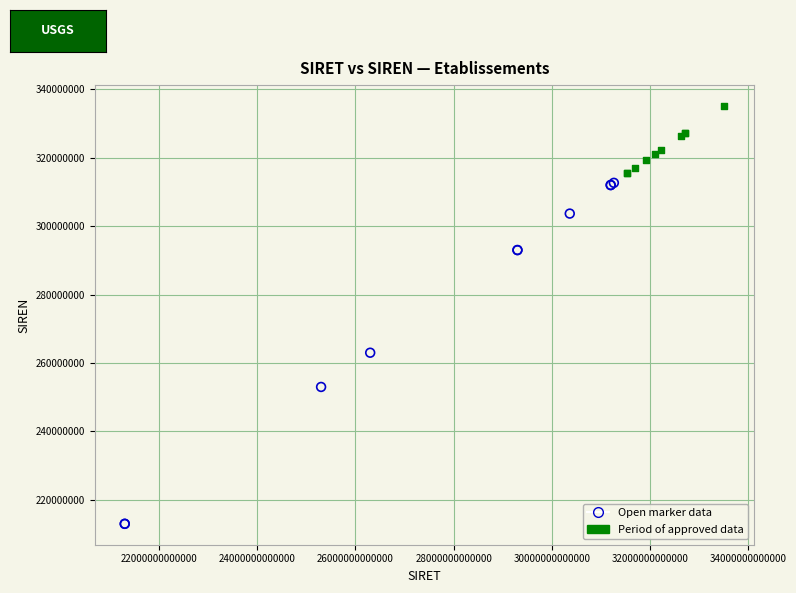

Which series reaches the minimum Y coordinate?

Open marker data